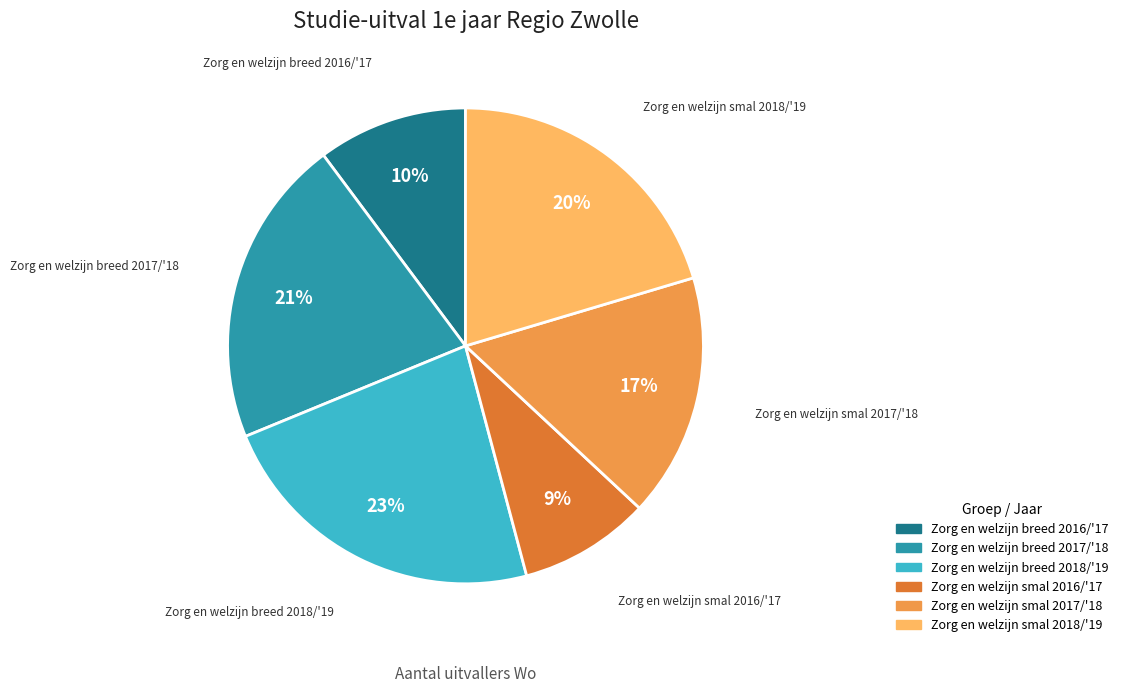

Which has a higher value, Zorg en welzijn smal 2017/'18 or Zorg en welzijn smal 2018/'19?

Zorg en welzijn smal 2018/'19